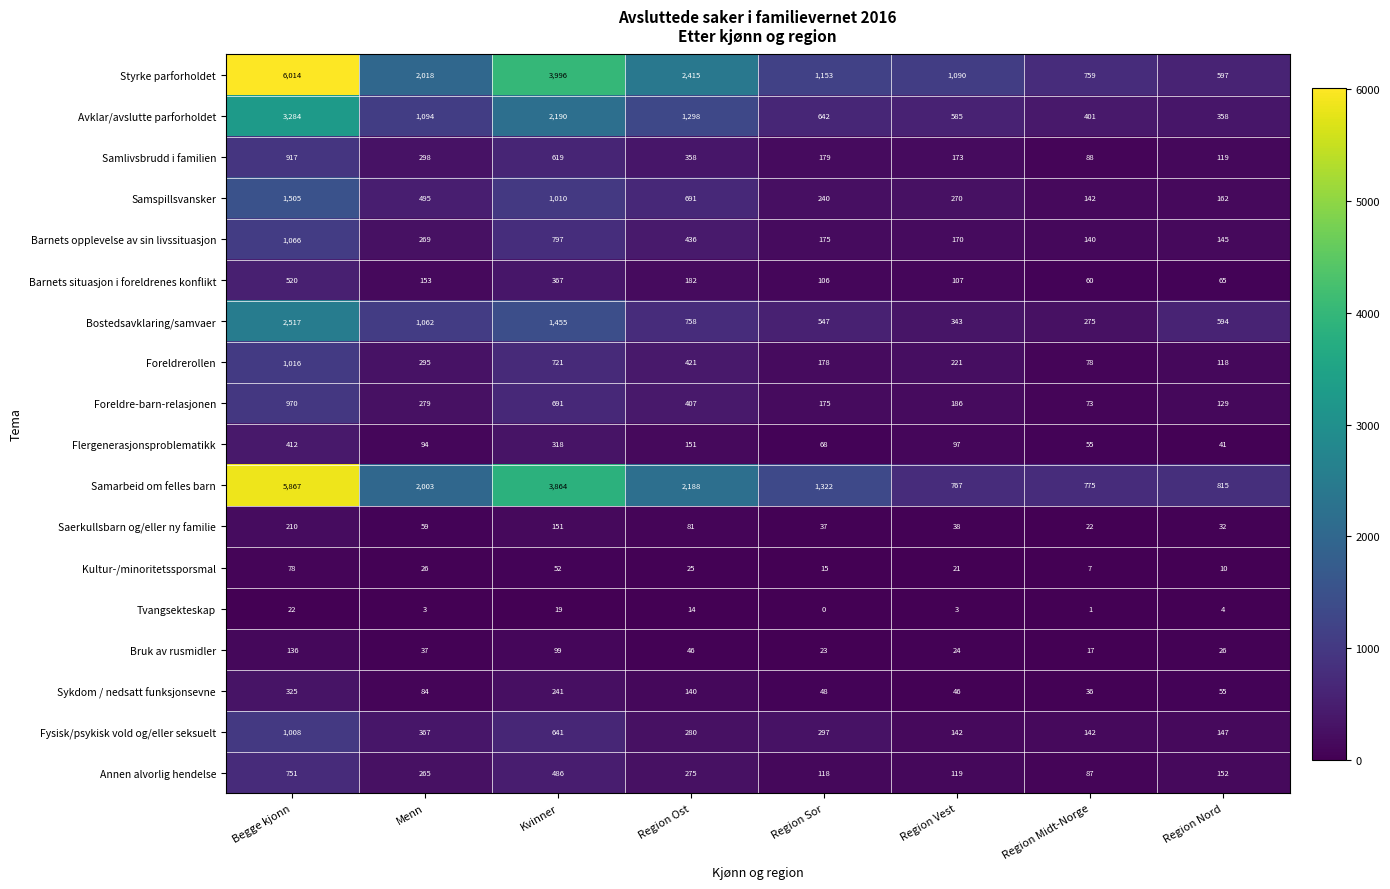

What is the difference between the Bruk av rusmidler values at Region Nord and Menn?

11